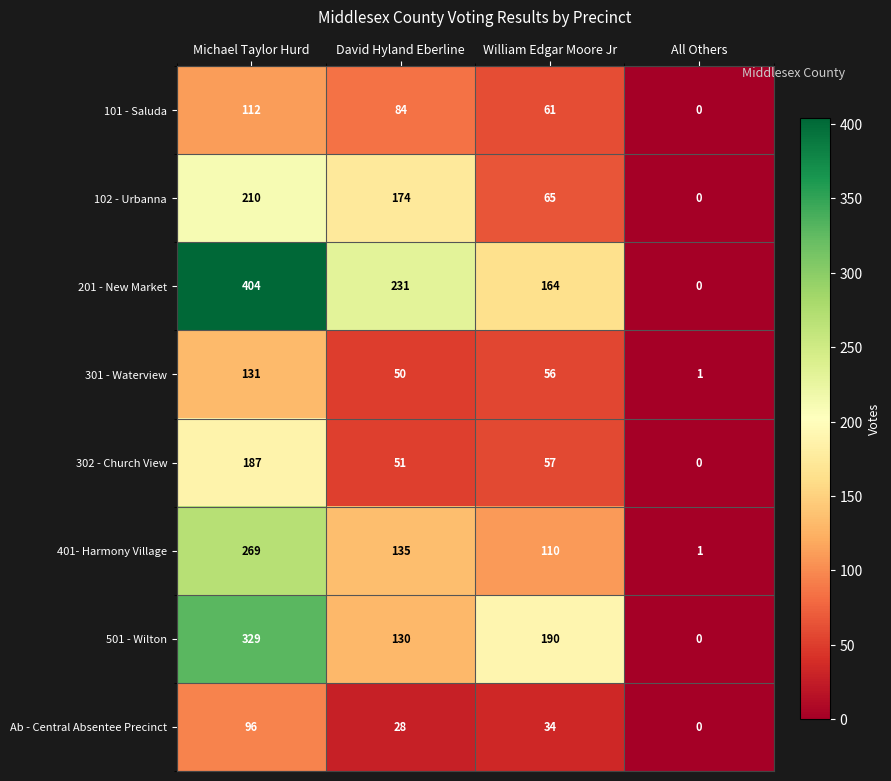

How many distinct data groups are displayed?

8